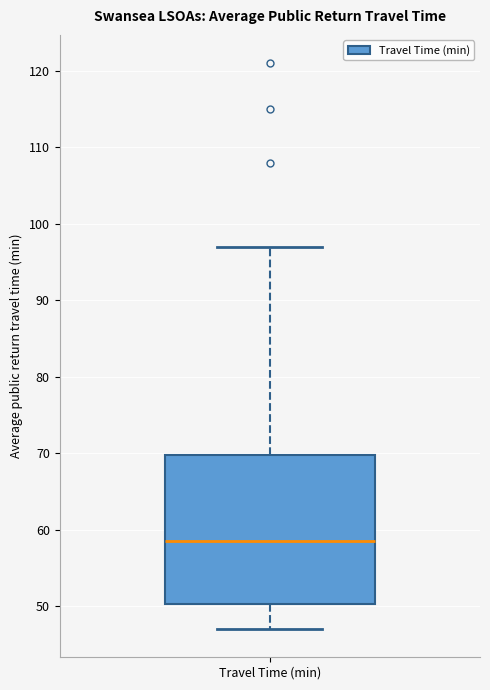

Transcribe this box plot: give where the median line is, the range the box spans, and where the two whiskers end, as read against the y-axis. The values are not printed on the chart, so give them approximately, as read against the axis.

median 59, box 50 to 70, whiskers 47 to 97